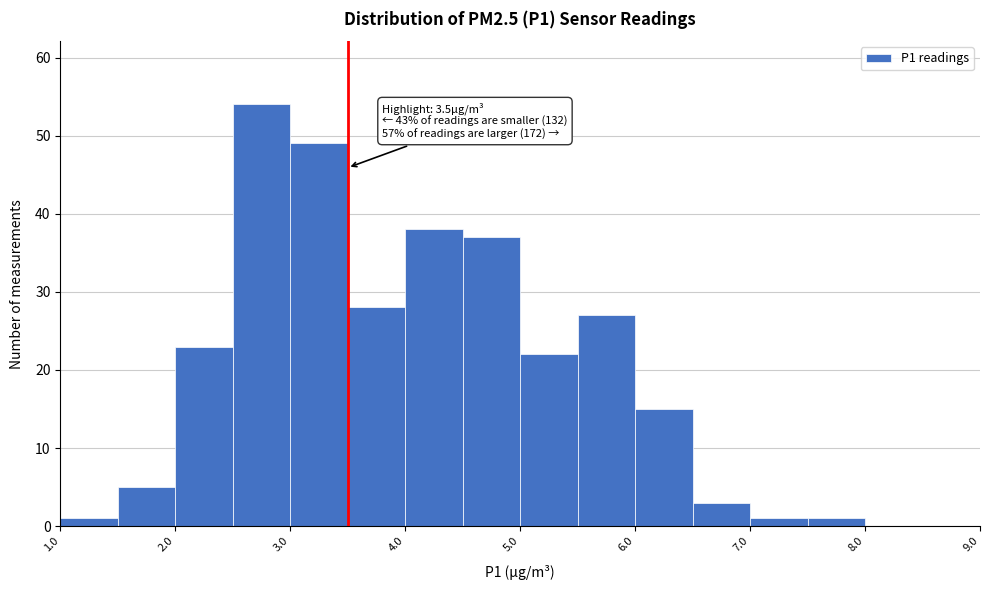

Which range on the x-axis has the tallest bar?

2.5 to 3.0